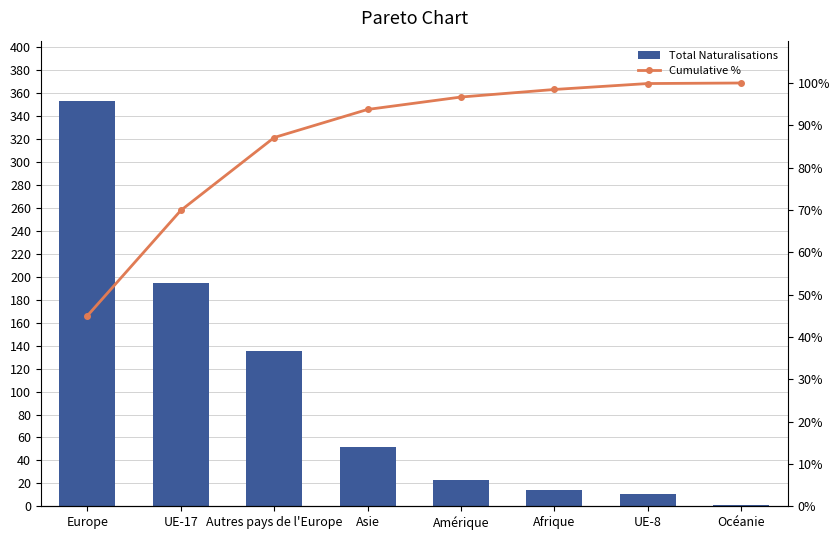

At which category is the sum across all series the highest?

Europe